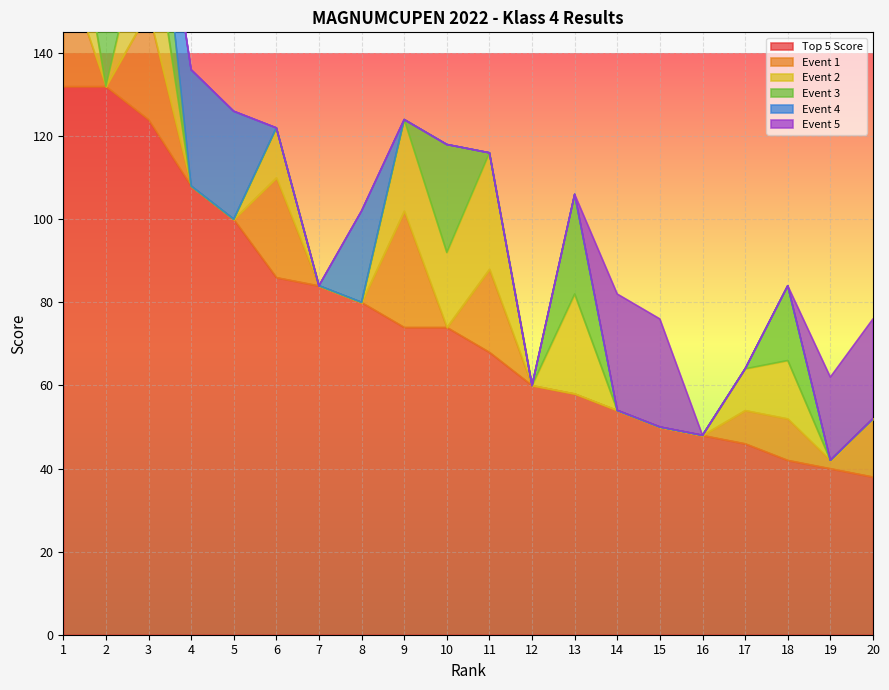

The Event 5 series shows 11 at 4. True or false?

False